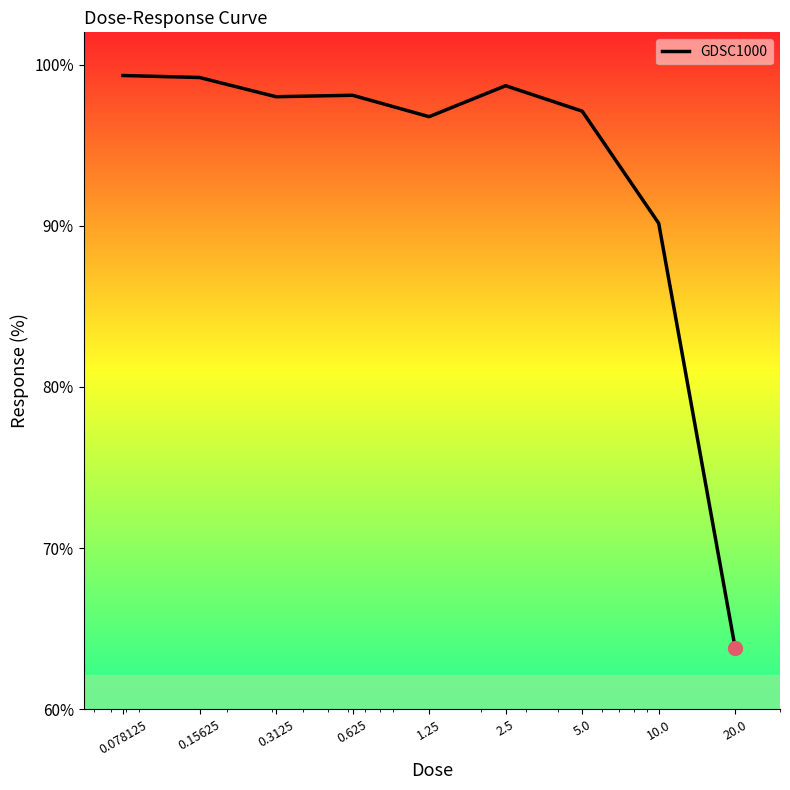

What is the difference between the maximum and minimum values?

35.5